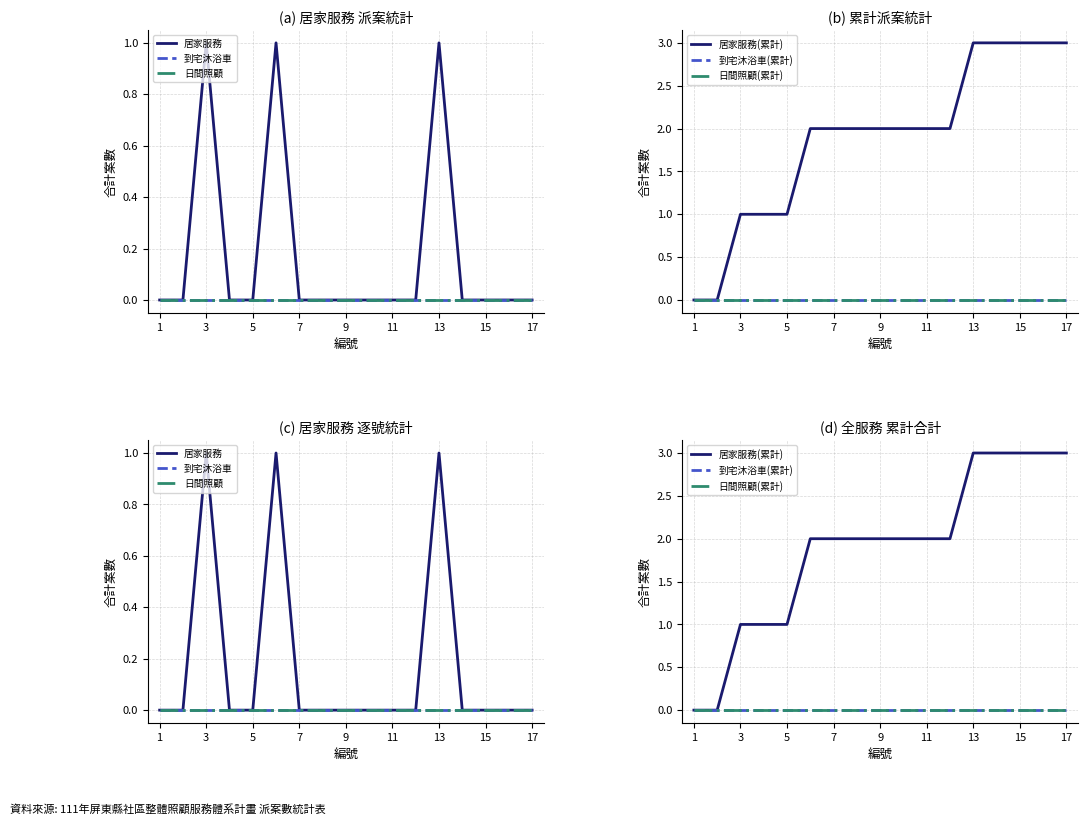

Where is 居家服務(累計) nearest to the value 1?

3